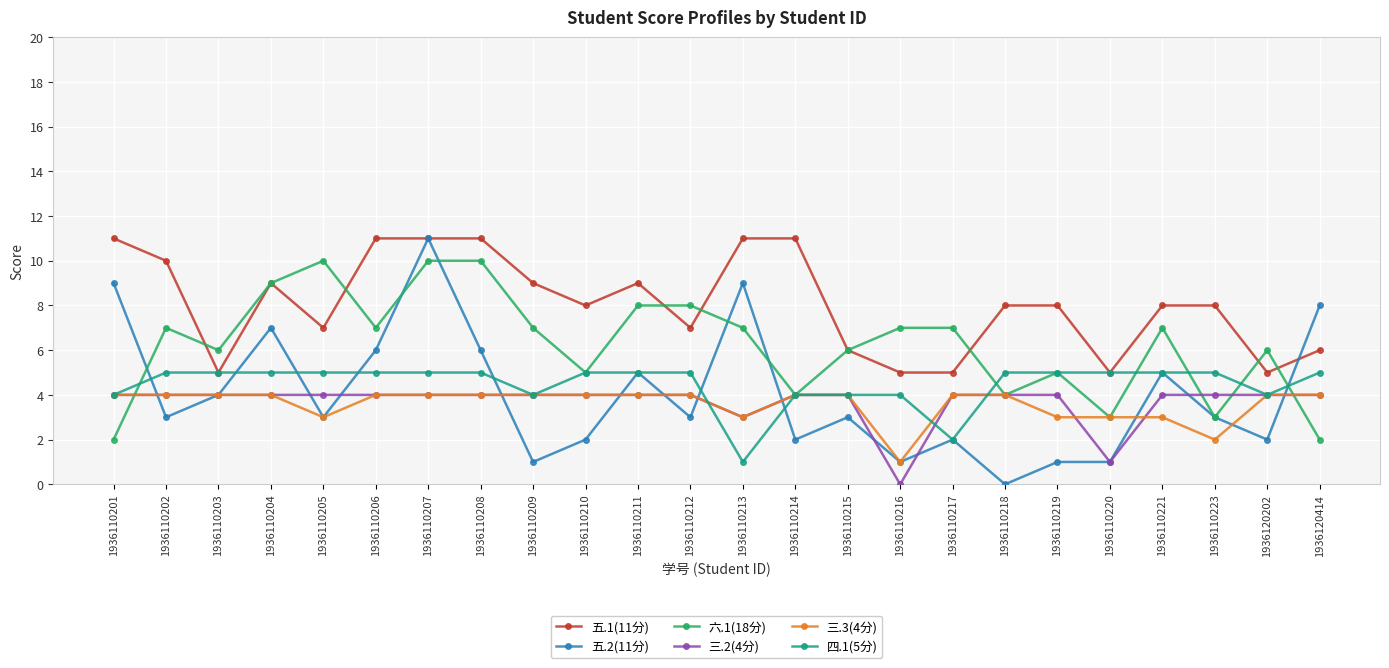

What is the value of the 五.2(11分) point at the 4th from the left?

7